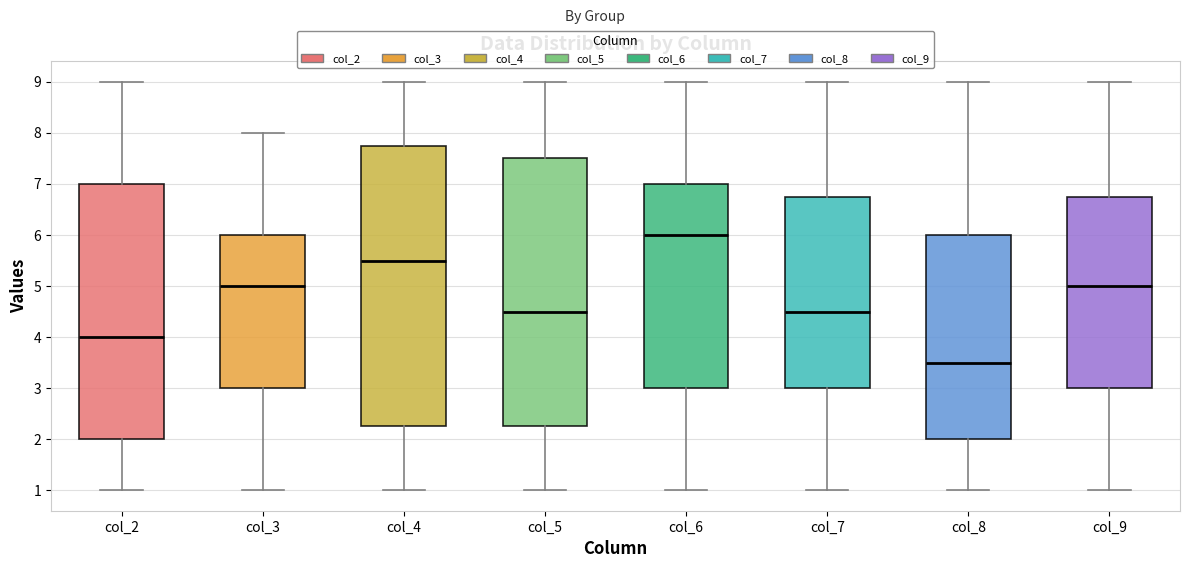

Which box's median line is the lowest?

col_8